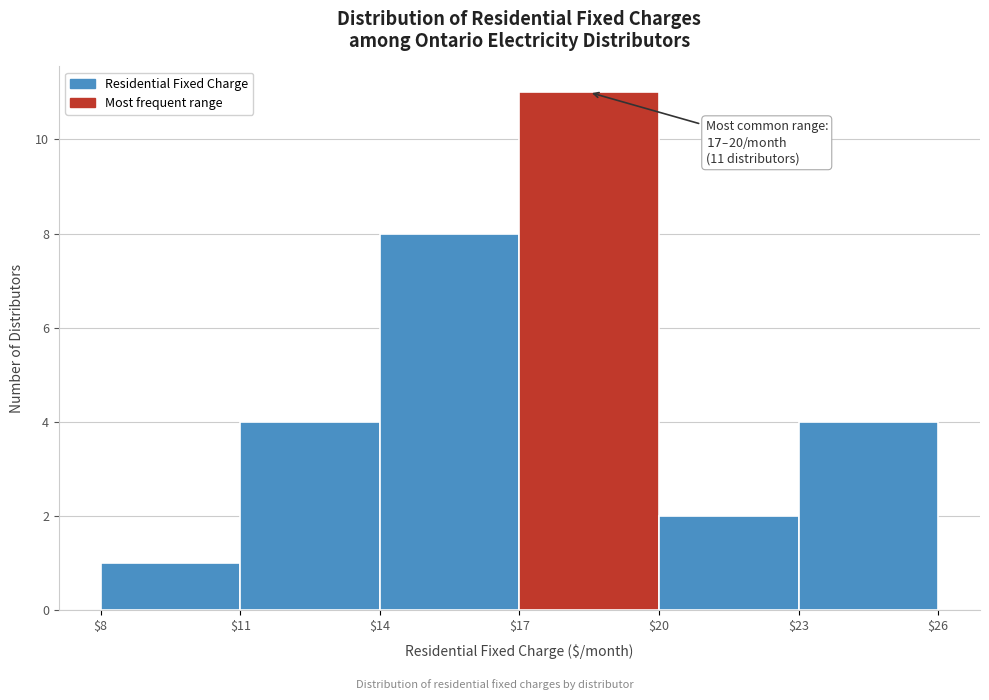

Which range on the x-axis has the tallest bar?

$17 to $20